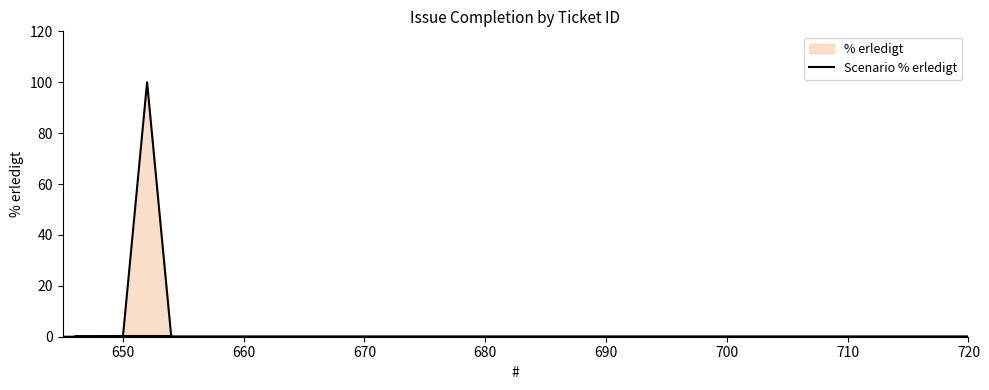

What is the difference between the maximum and second lowest values?

100